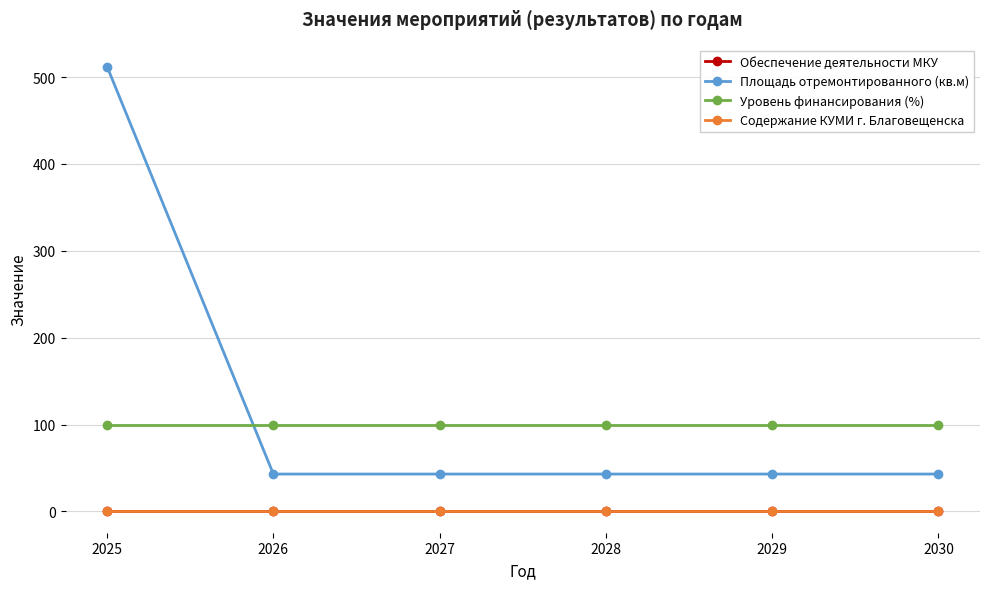

Does the chart have visible grid lines?

Yes